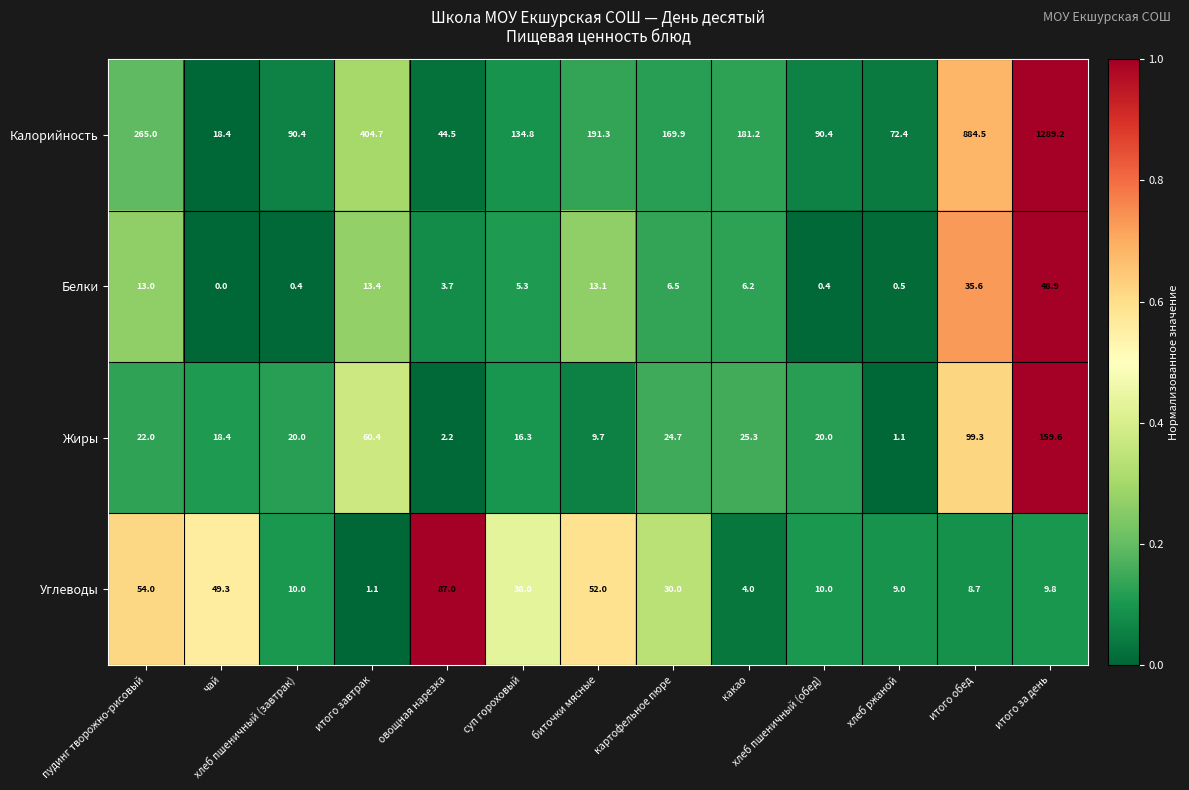

At which category is the sum across all series the highest?

итого за день